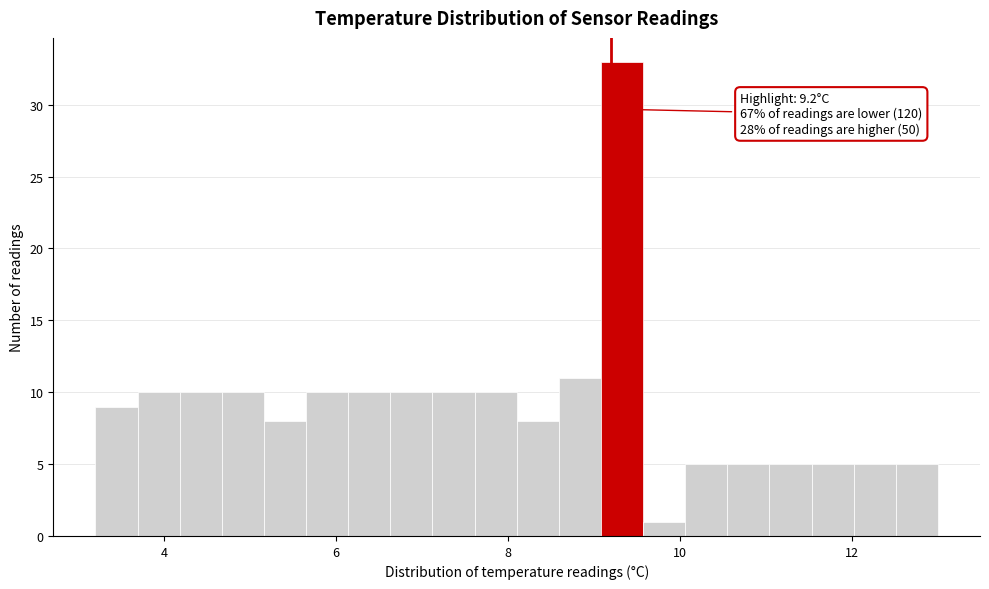

Around what value on the x-axis is the tallest bar? Give the approximate position of its centre, as read against the axis.

9.4